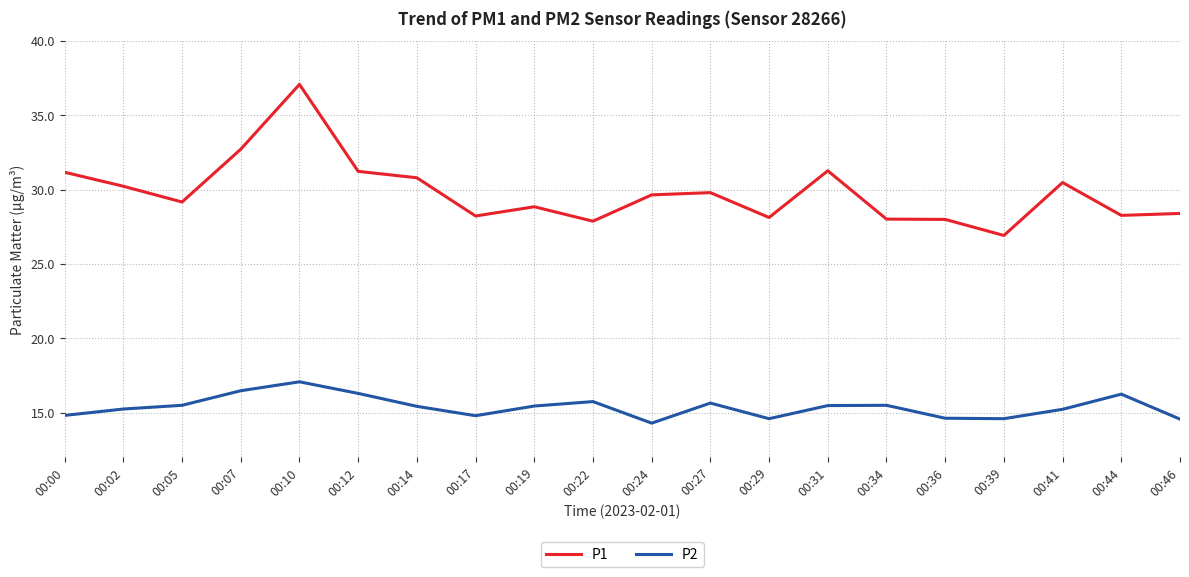

What is the sum of all P1 values?

596.3